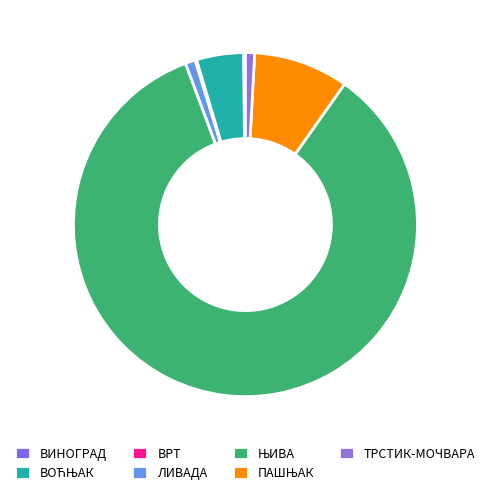

What is the largest slice in the pie chart?

ЊИВА